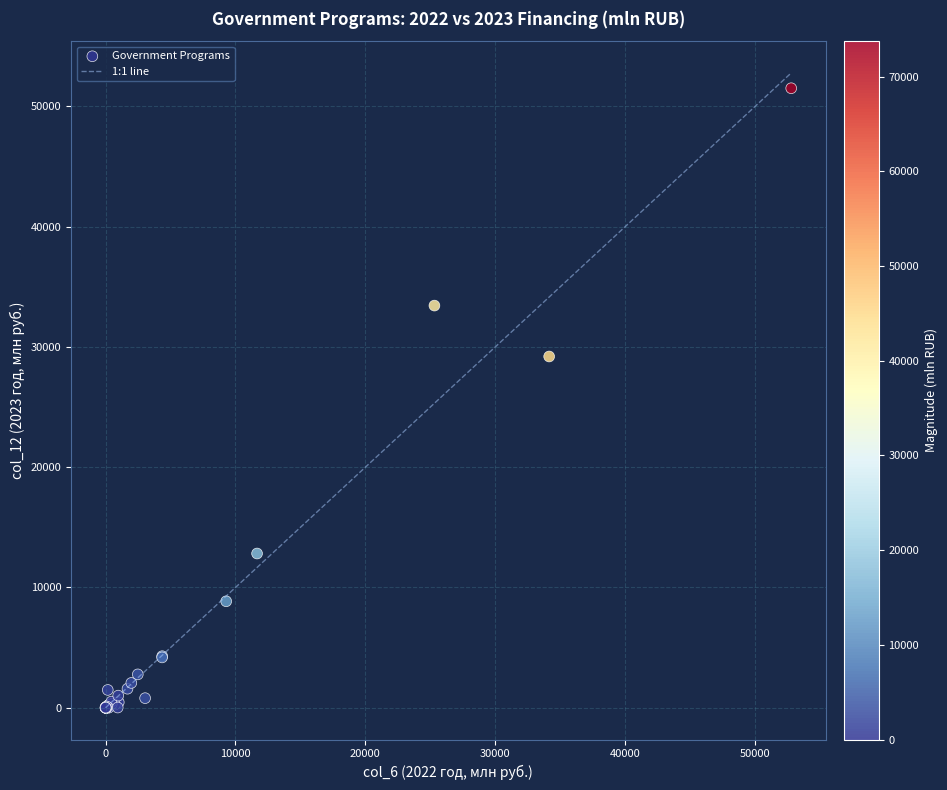

What Y value in the scatter plot is closest to 25753?

29204.6